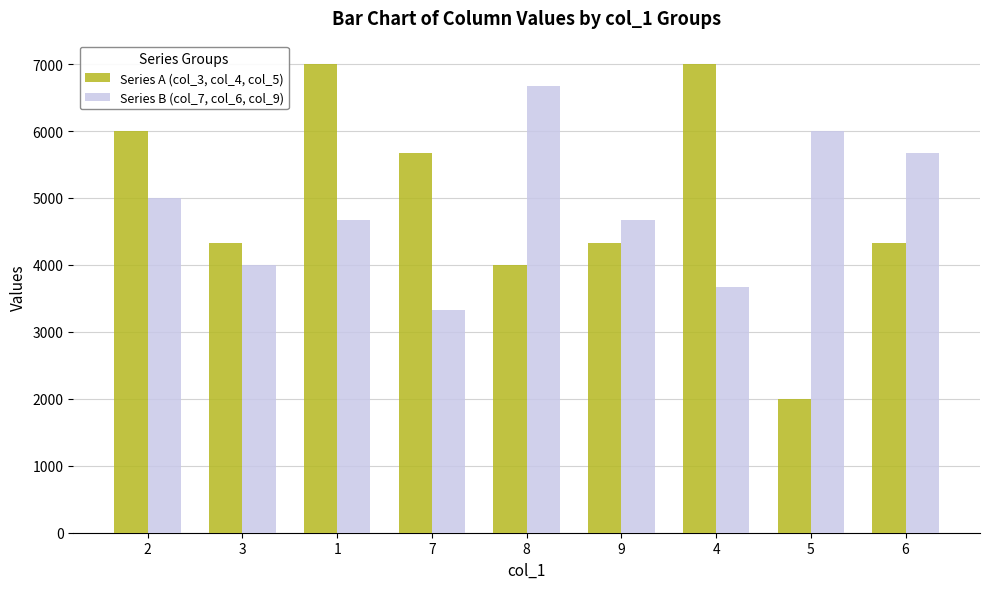

Where does the Series A (col_3, col_4, col_5) series first go above 4333?

2